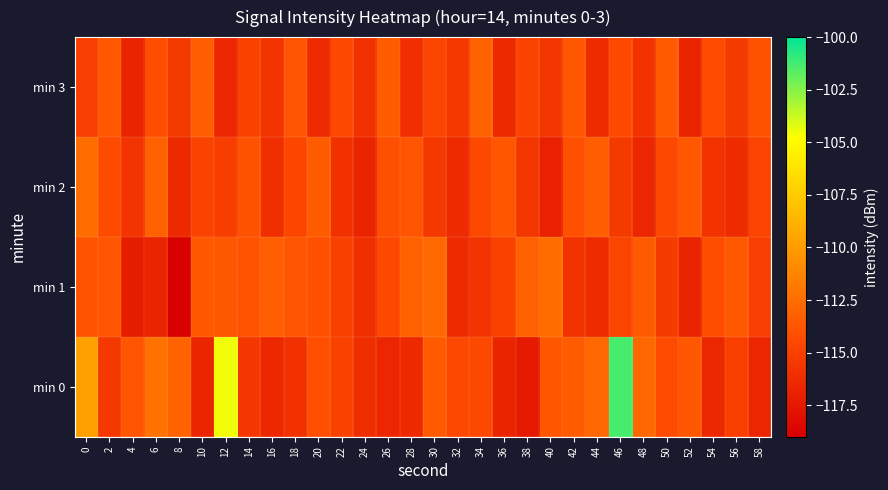

Reading left to right, list all the values displayed in this chart.

min 0: 0=-109.8	2=-115.5	4=-113.8	6=-112.2	8=-113.1	10=-116.7	12=-104.5	14=-115.6	16=-116.4	18=-115.9	20=-114.1	22=-114.9	24=-116.1	26=-116.6	28=-116.4	30=-113.5	32=-114.5	34=-114.4	36=-116.7	38=-117.3	40=-113.7	42=-113.4	44=-112.7	46=-101.4	48=-112.8	50=-114.3	52=-113.7	54=-116.5	56=-115.1	58=-116.6
min 1: 0=-113.8	2=-113.7	4=-117.1	6=-116.7	8=-118.9	10=-113.6	12=-113.7	14=-113.8	16=-113.2	18=-113.8	20=-114.0	22=-115.0	24=-116.0	26=-114.5	28=-113.2	30=-112.8	32=-116.3	34=-115.7	36=-114.9	38=-113.1	40=-112.5	42=-115.8	44=-116.2	46=-114.7	48=-113.5	50=-115.3	52=-116.8	54=-114.2	56=-113.6	58=-115.1
min 2: 0=-112.5	2=-114.3	4=-115.7	6=-113.2	8=-116.4	10=-114.8	12=-115.2	14=-113.9	16=-116.1	18=-114.6	20=-113.4	22=-115.9	24=-116.7	26=-114.1	28=-113.8	30=-115.5	32=-116.3	34=-114.4	36=-113.7	38=-115.6	40=-116.9	42=-114.0	44=-113.3	46=-115.4	48=-116.6	50=-114.5	52=-113.6	54=-115.8	56=-116.2	58=-114.7
min 3: 0=-115.1	2=-113.6	4=-116.8	6=-114.2	8=-115.4	10=-113.3	12=-116.6	14=-114.9	16=-115.7	18=-113.8	20=-116.3	22=-114.5	24=-115.9	26=-113.4	28=-116.1	30=-114.7	32=-115.5	34=-113.2	36=-116.4	38=-114.8	40=-115.6	42=-113.7	44=-116.2	46=-114.4	48=-115.8	50=-113.5	52=-116.7	54=-114.3	56=-115.3	58=-113.9